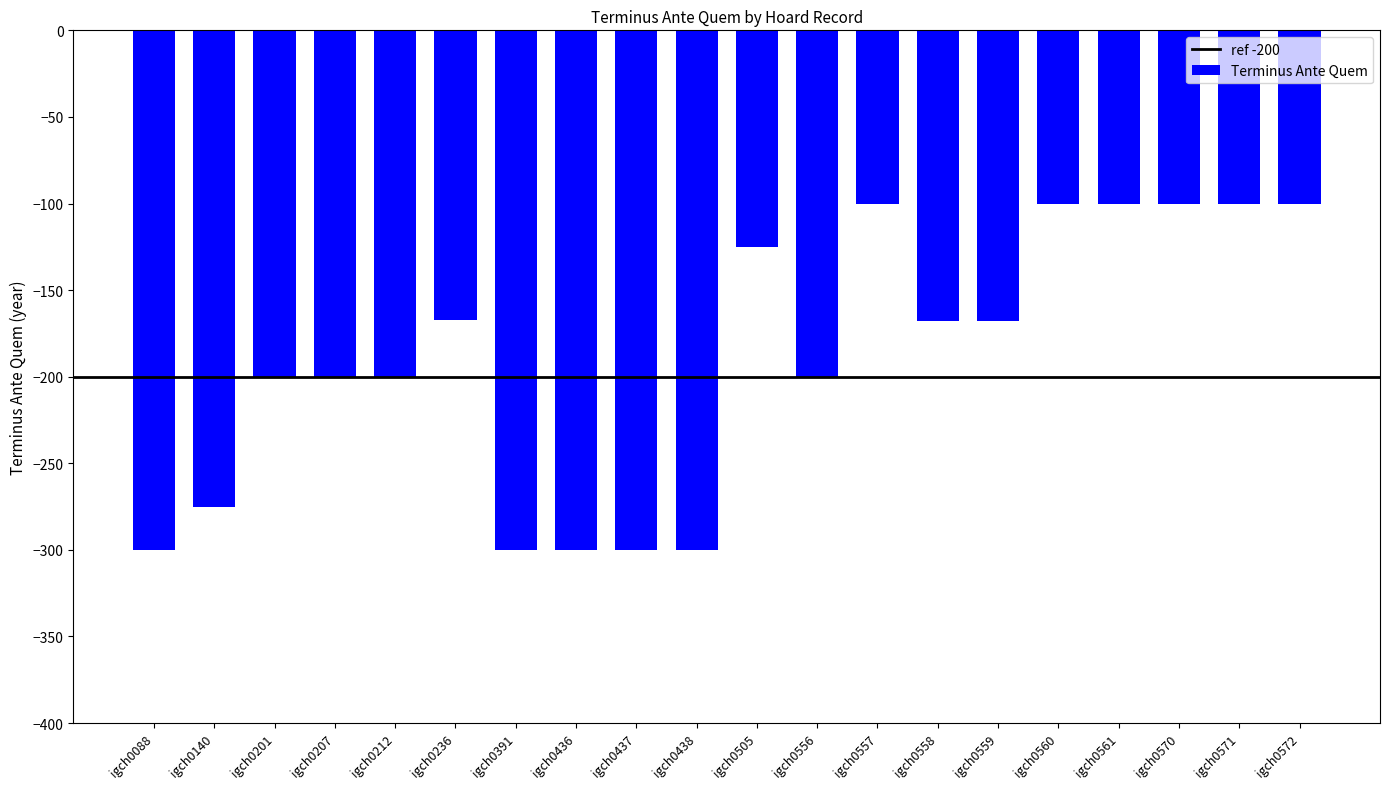

How many categories are shown in the chart?

20